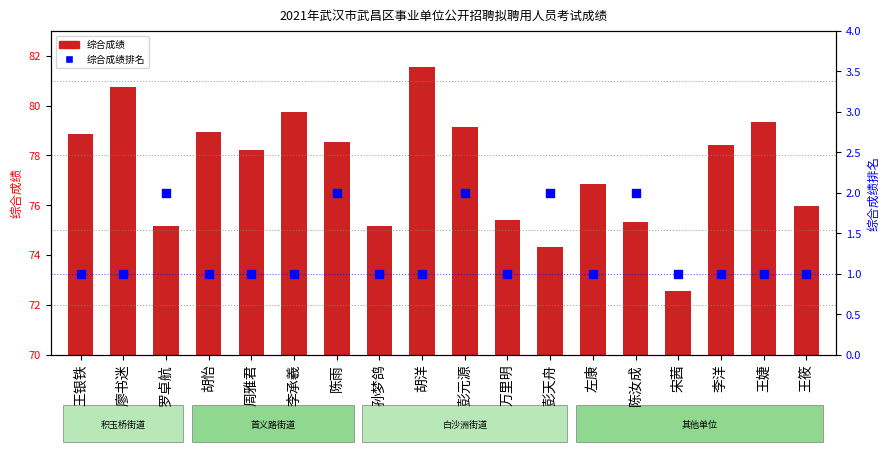

Is the value of 综合排名 at 罗卓航 greater than the value of 综合成绩 at 王银铁?

No